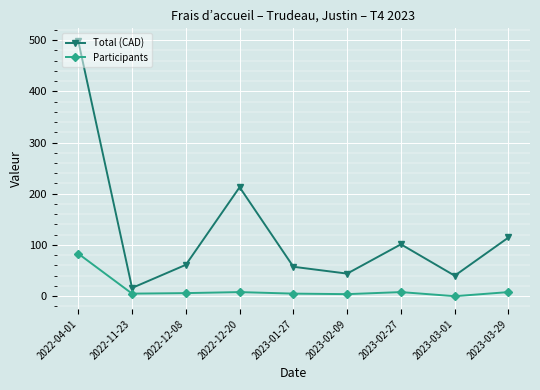

At which label is Total (CAD) closest to 257?

2022-12-20